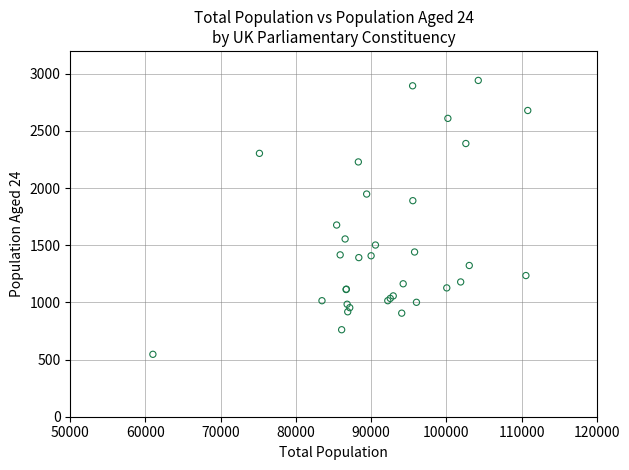

What Y value in the scatter plot is closest to 1744?

1677